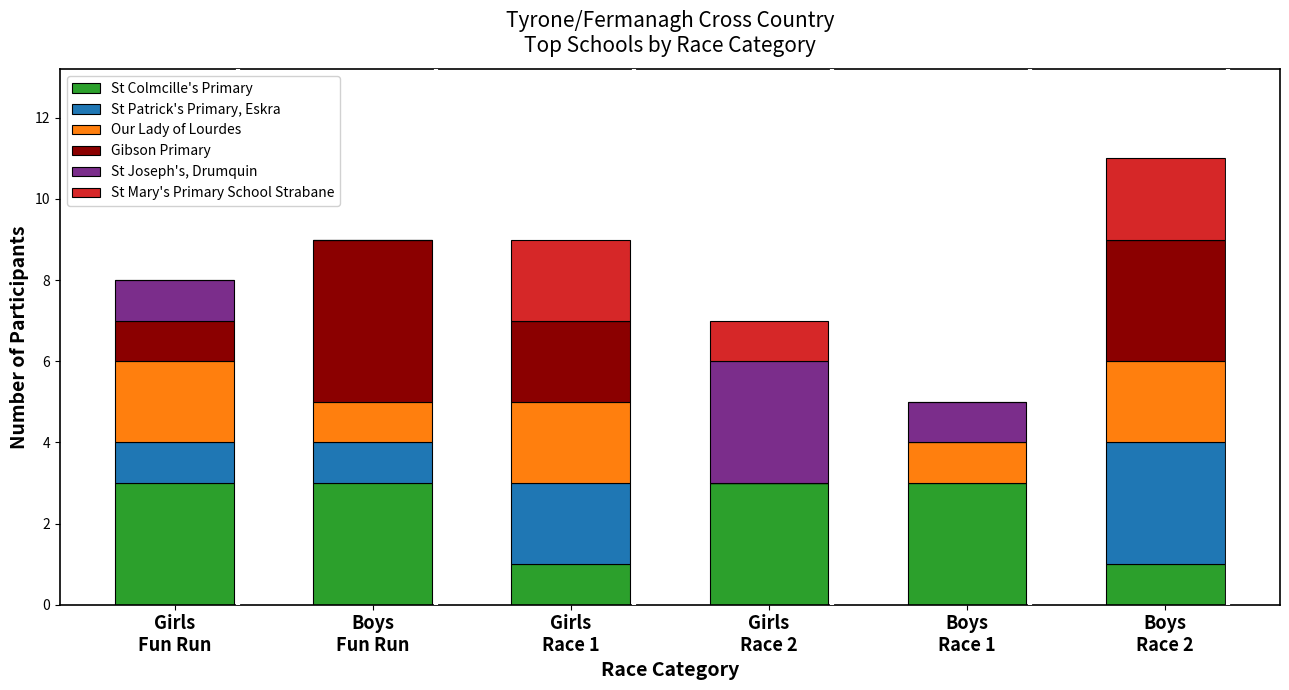

What is the maximum value for St Colmcille's Primary?

3